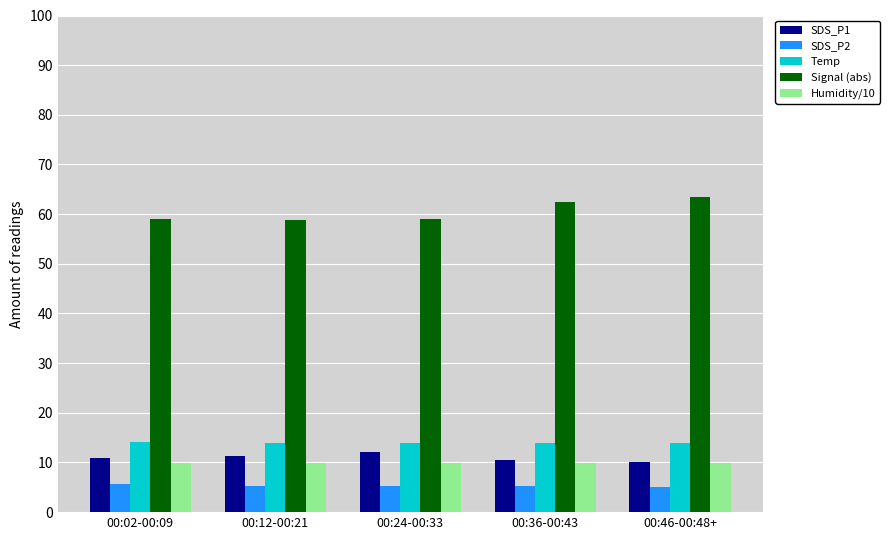

What is the value of the Humidity/10 bar at the 2nd from the left?

10.0